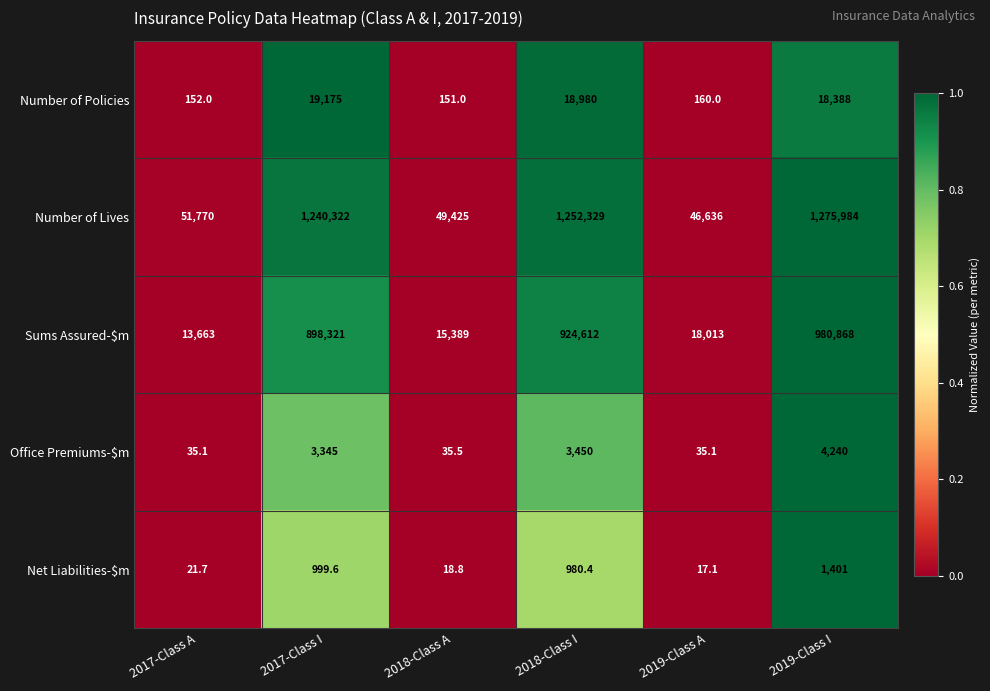

At which category is the sum across all series the highest?

2019-Class I